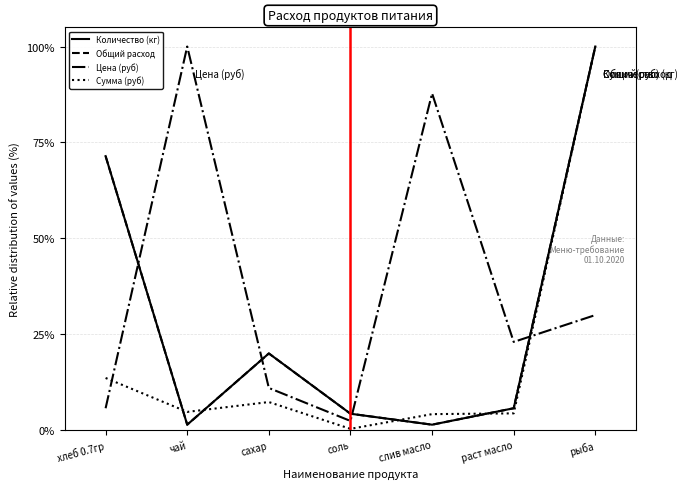

Rank the categories by Общий расход value from lowest to highest.

чай, слив масло, соль, раст масло, сахар, хлеб 0.7гр, рыба